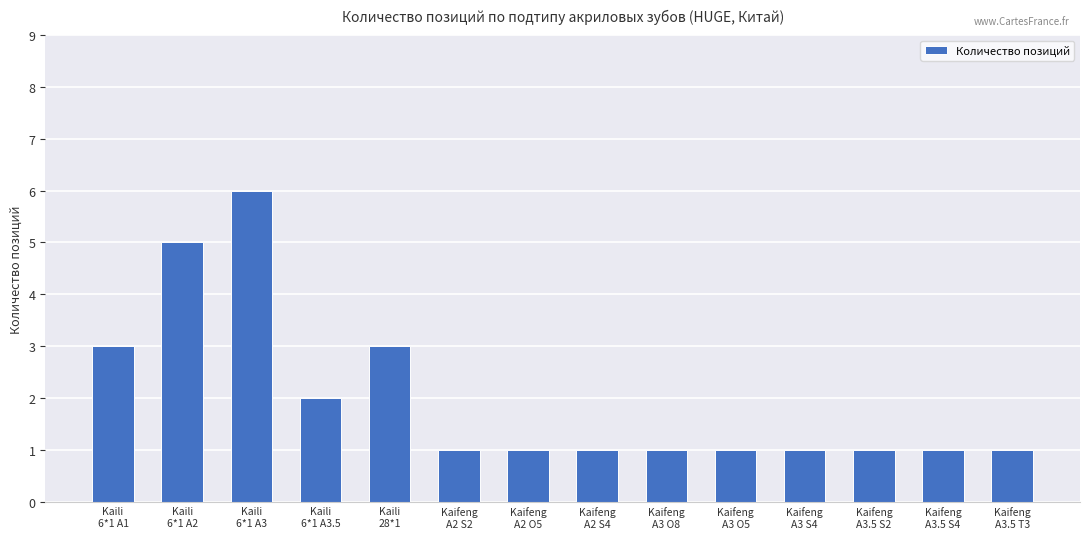

How many distinct data groups are displayed?

1